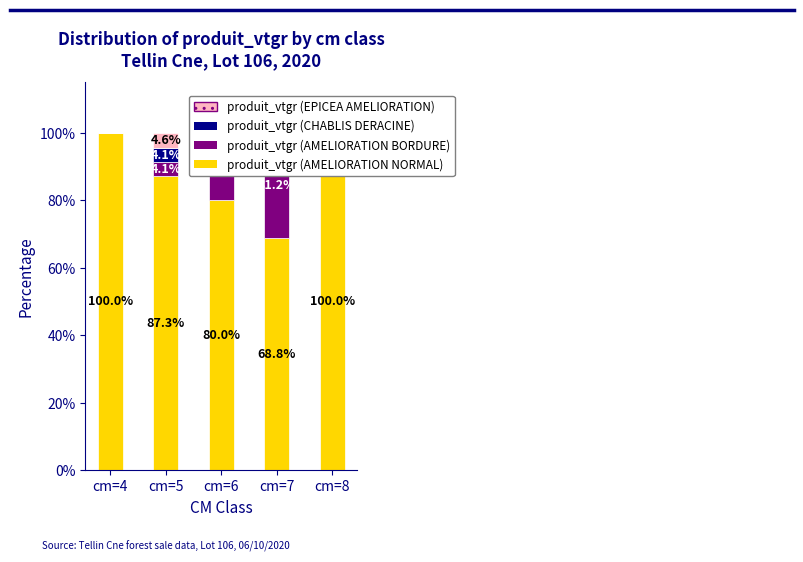

How many bars are there in each group?

4